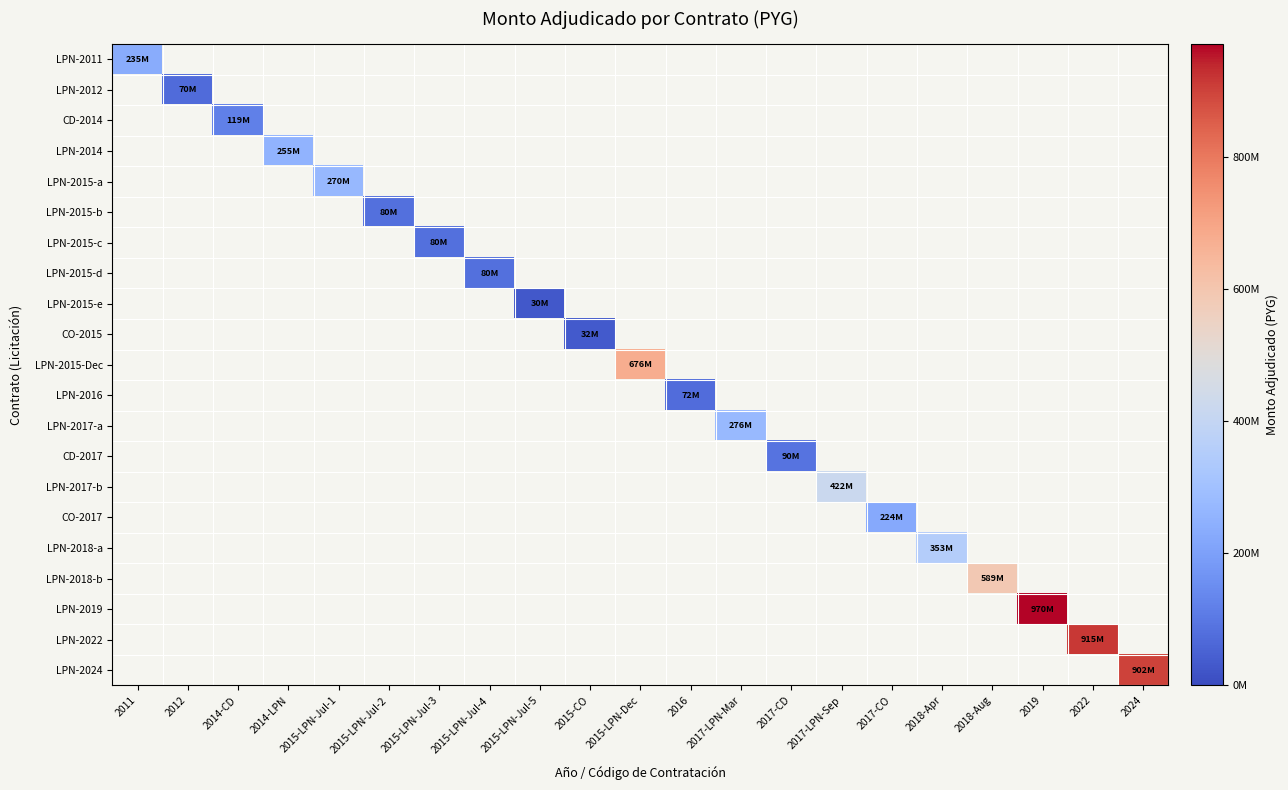

Which series has the largest range (max minus min)?

LPN-2011